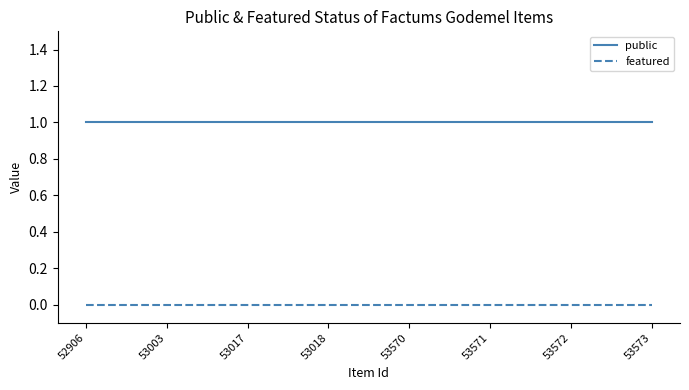

What is the sum of all public values?

8